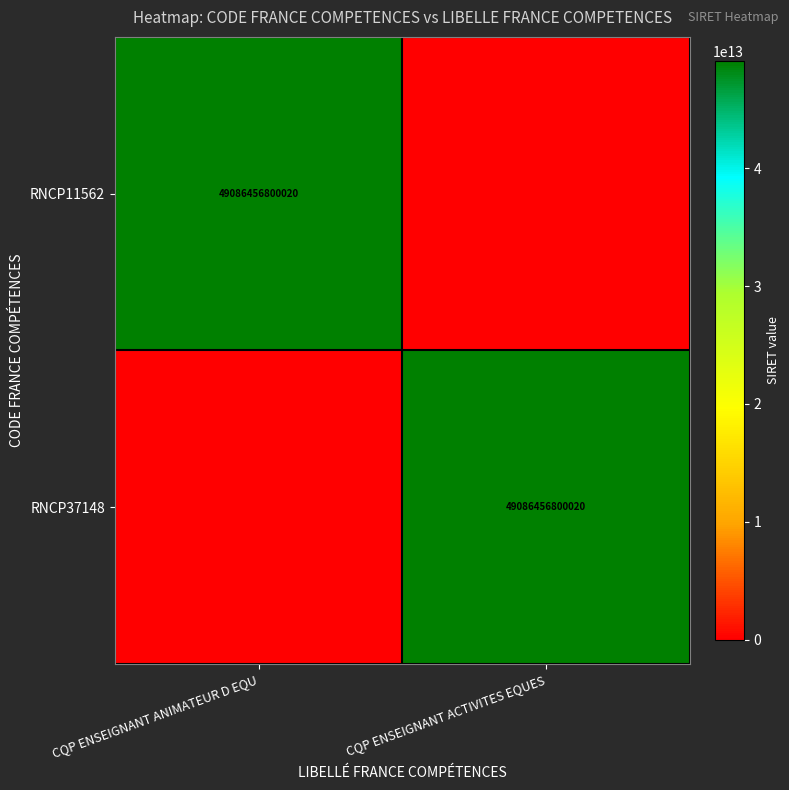

Is it true that RNCP37148 equals 88052265107167 at CQP ENSEIGNANT ACTIVITES EQUES?

False